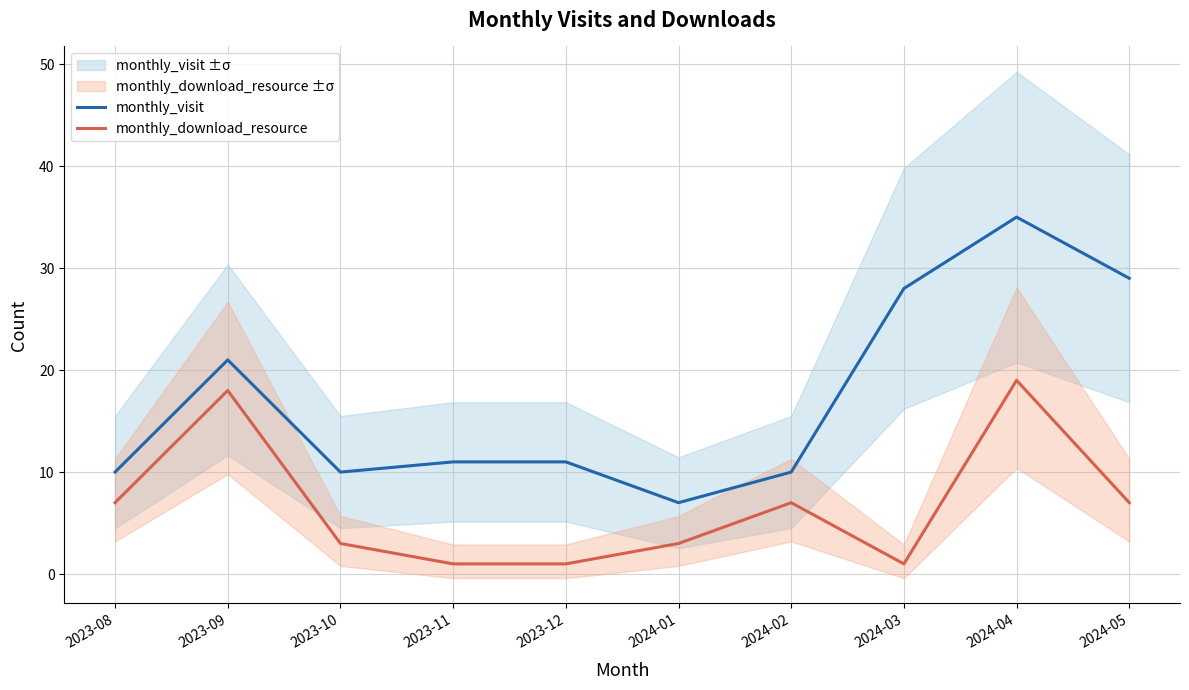

Rank the series at 2023-11 from lowest to highest value.

monthly_download_resource, monthly_visit